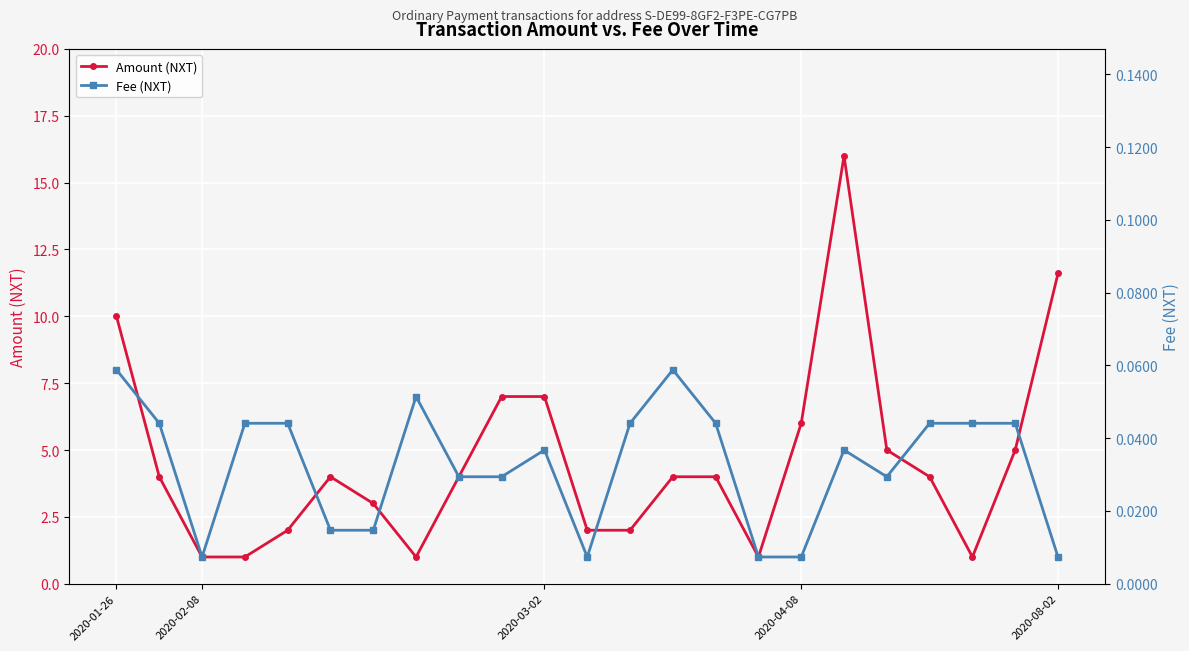

What value does the Amount (NXT) series have at 5?

4.0